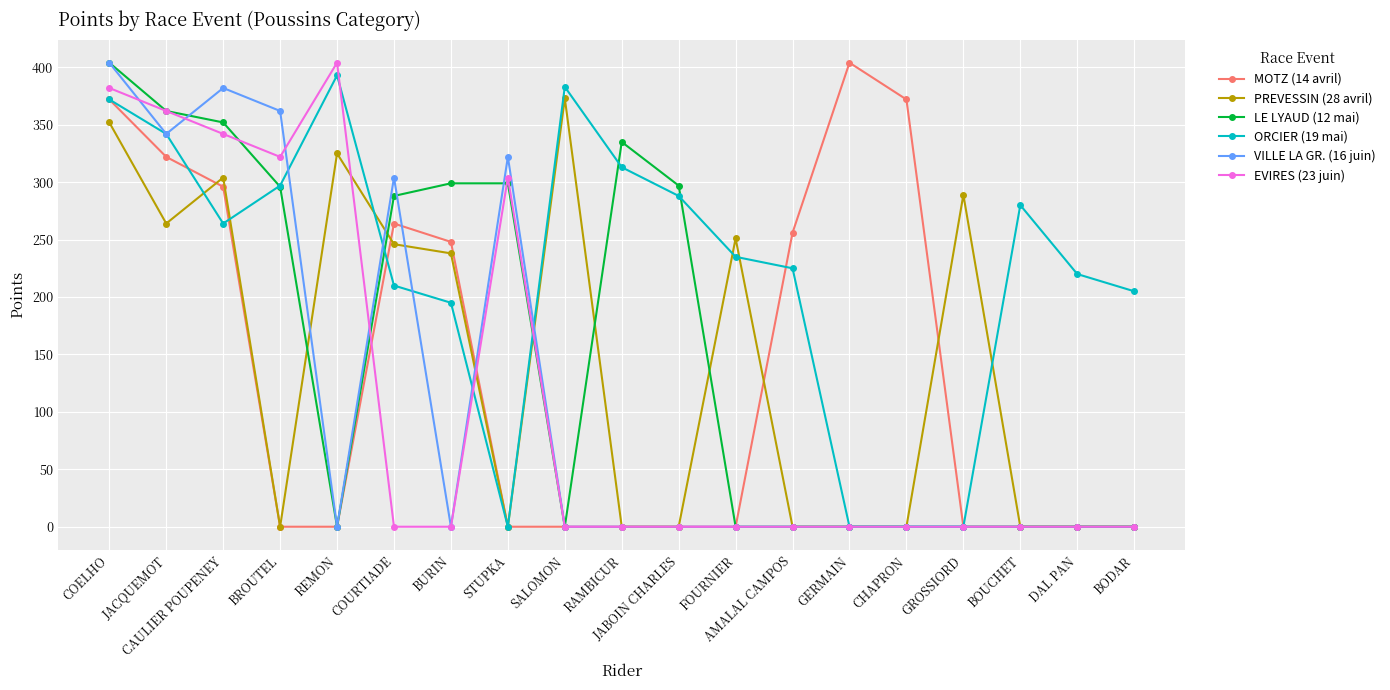

What position from the left is JABOIN CHARLES?

11